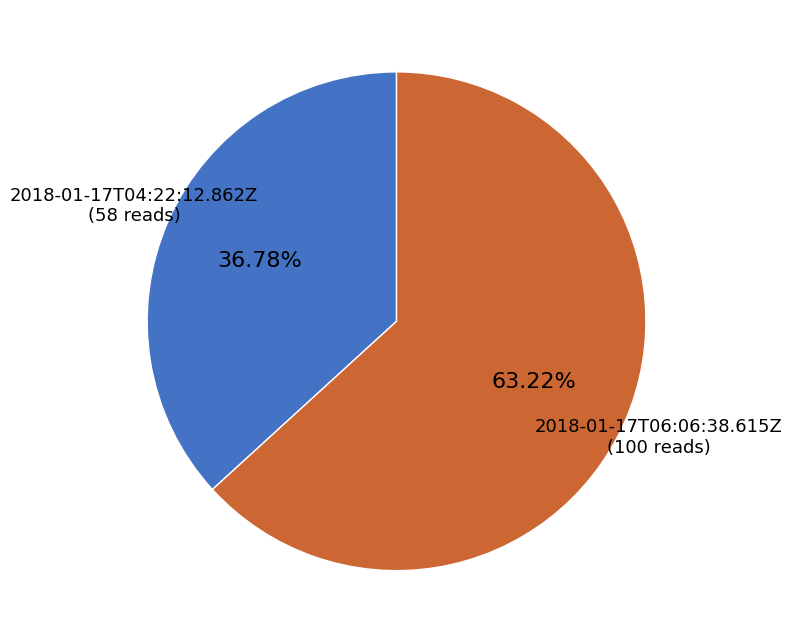

Does 2018-01-17T06:06:38.615Z account for over 50% of the chart?

Yes